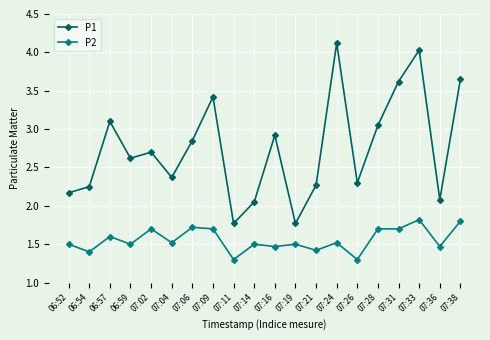

What is the total value across all series at 07:33?

5.9